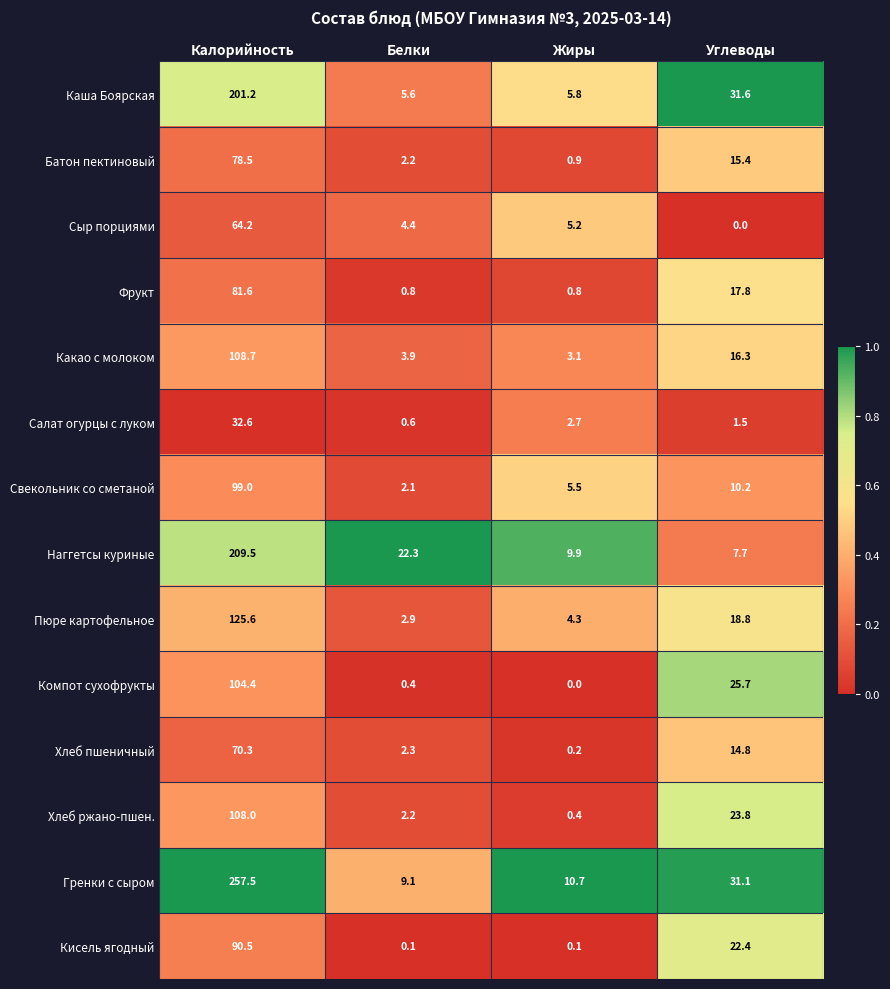

True or false: Хлеб ржано-пшен. has a value of 167.0 at Калорийность.

False